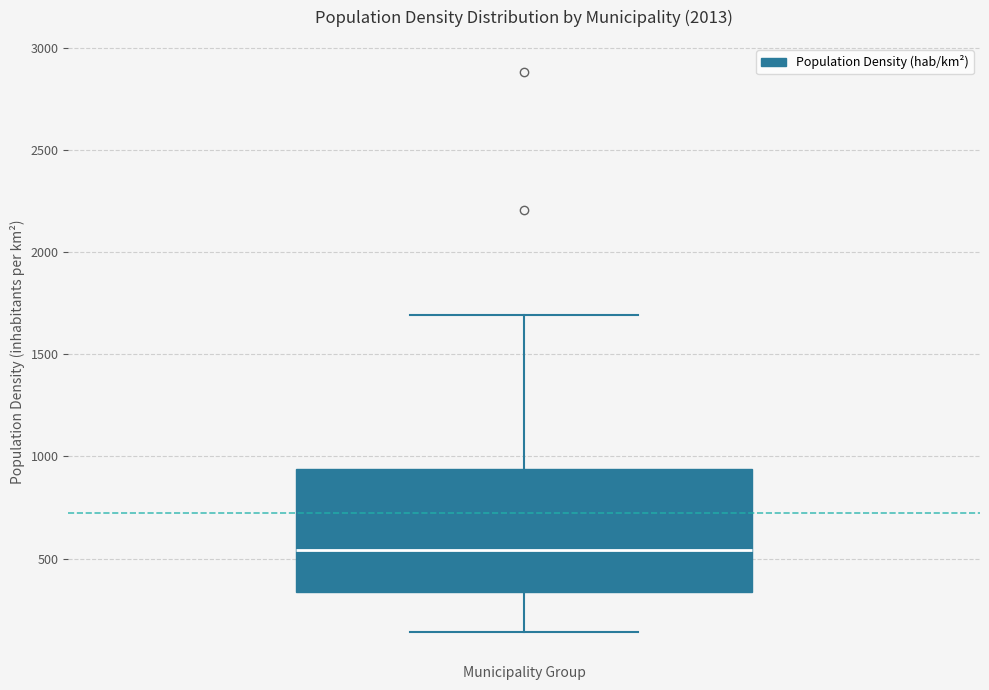

Transcribe this box plot: give where the median line is, the range the box spans, and where the two whiskers end, as read against the y-axis. The values are not printed on the chart, so give them approximately, as read against the axis.

median 550, box 350 to 950, whiskers 150 to 1700